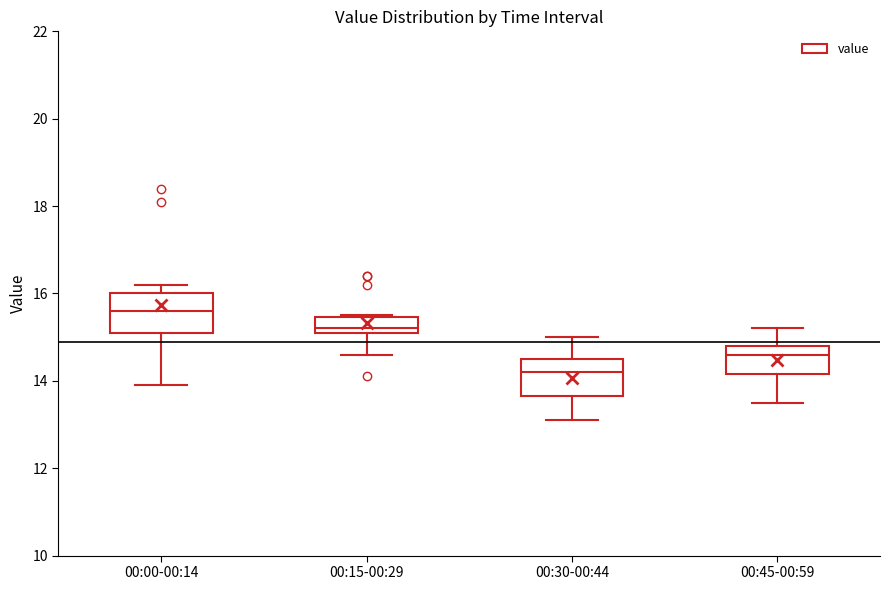

Reading left to right, transcribe this box plot: for each box, give where its median line is, the range the box spans, and where its two whiskers end, as read against the y-axis. The values are not printed on the chart, so give them approximately, as read against the axis.

00:00-00:14: median 15.6, box 15.2 to 16.0, whiskers 14.0 to 16.2
00:15-00:29: median 15.2 (just above the box's lower edge), box 15.2 to 15.4, whiskers 14.6 to 15.6
00:30-00:44: median 14.2, box 13.6 to 14.6, whiskers 13.2 to 15.0
00:45-00:59: median 14.6, box 14.2 to 14.8, whiskers 13.6 to 15.2